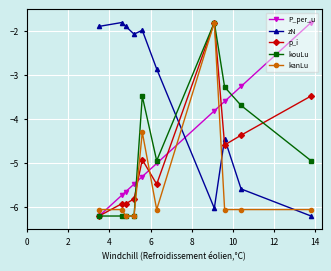

True or false: P_per_u has more than 2 points higher than both neighbors.

False